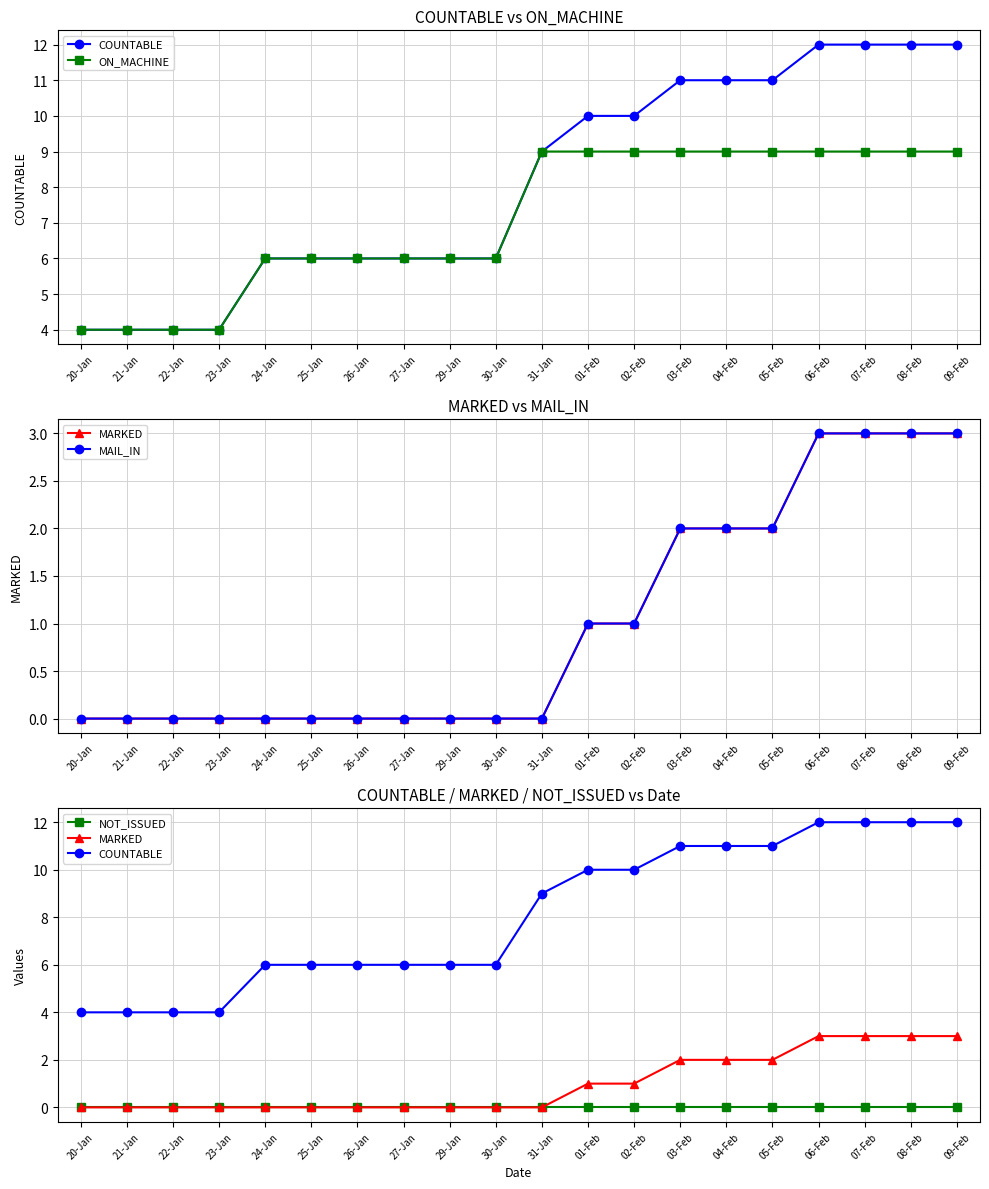

True or false: COUNTABLE and ON_MACHINE intersect in this chart.

False